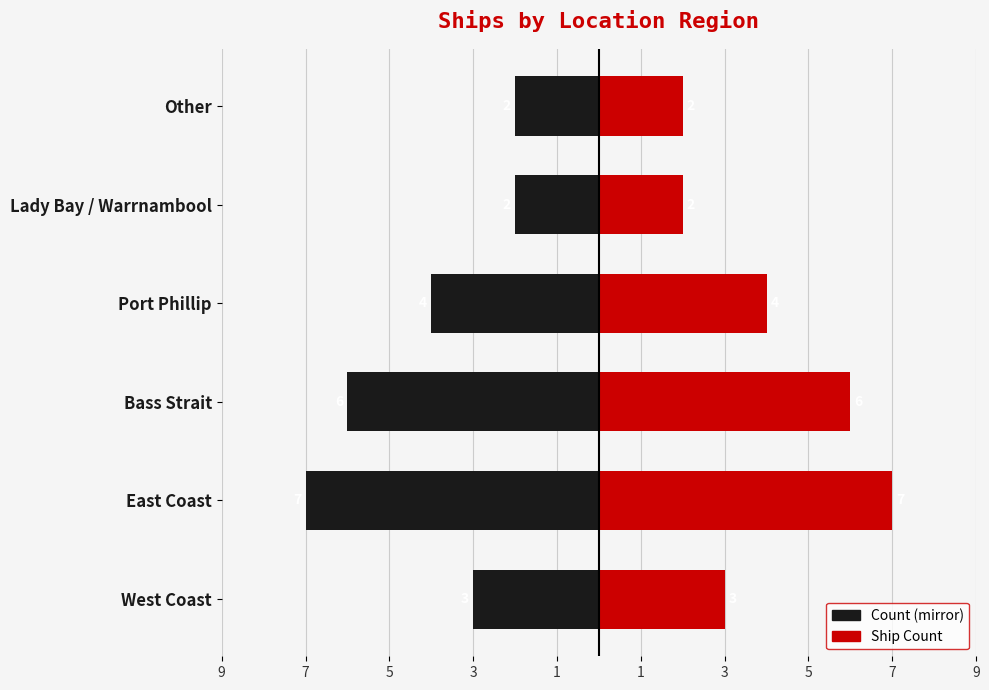

Rank the series at Bass Strait from lowest to highest value.

Count (mirror), Ship Count